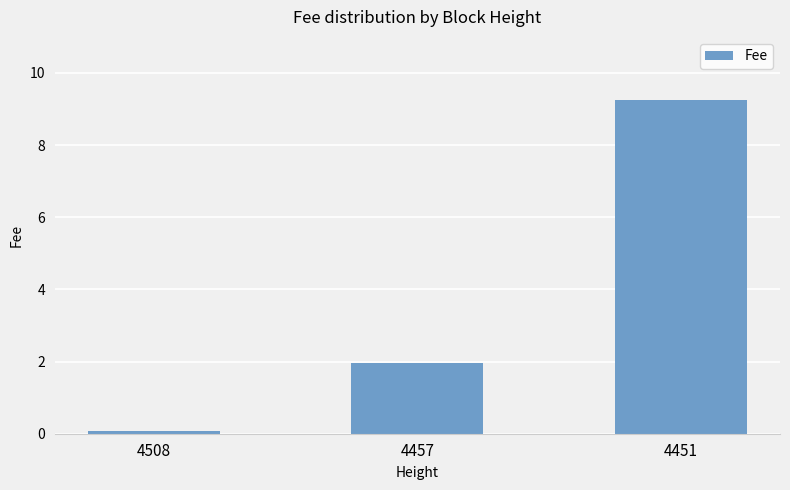

Which has a higher value, 4451 or 4457?

4451